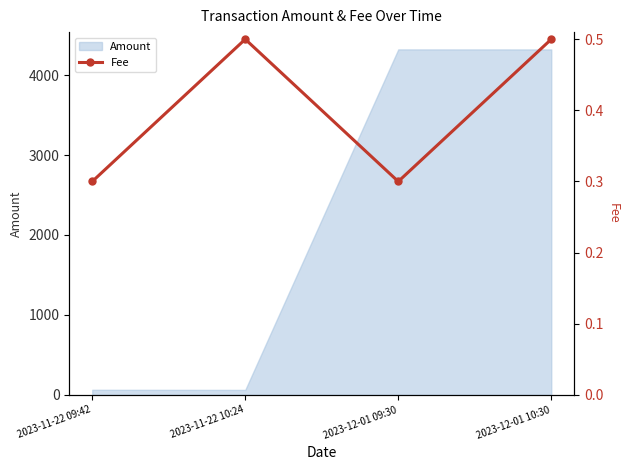

Reading left to right, extract all data points from this chart.

2023-11-22 09:42=0.3	2023-11-22 10:24=0.5	2023-12-01 09:30=0.3	2023-12-01 10:30=0.5